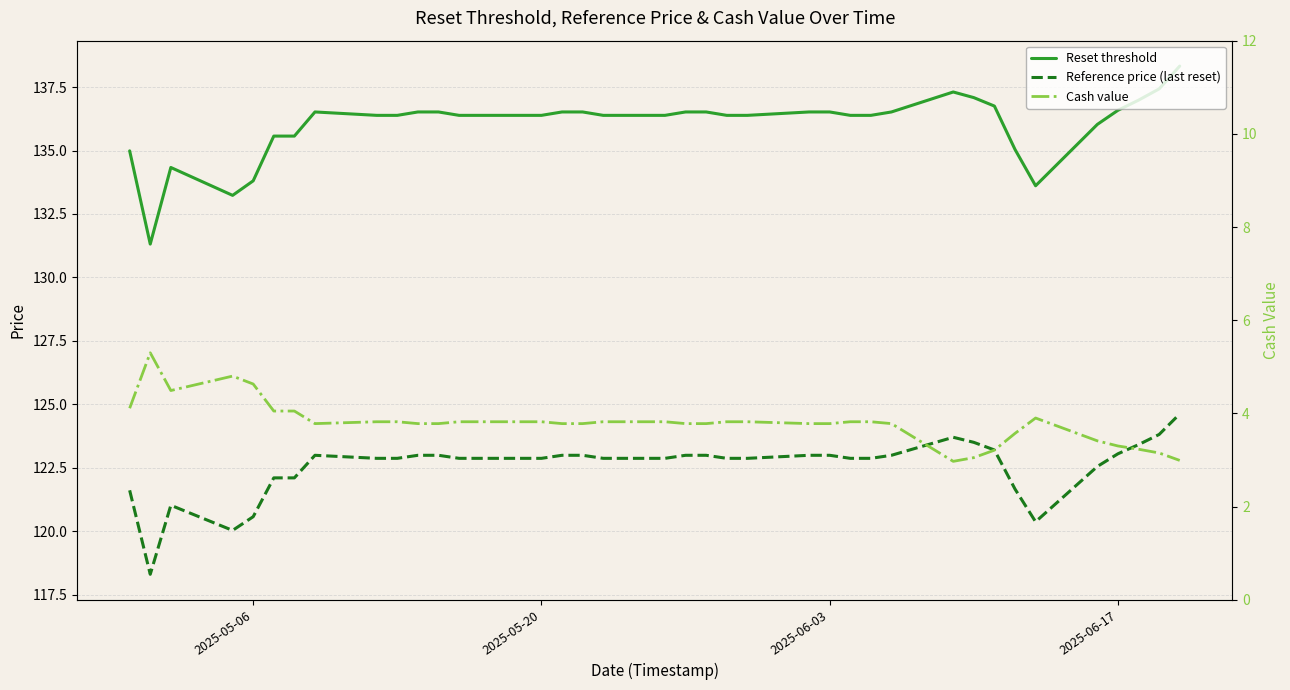

List the series in order of their peak value, lowest first.

Cash value, Reference price (last reset), Reset threshold